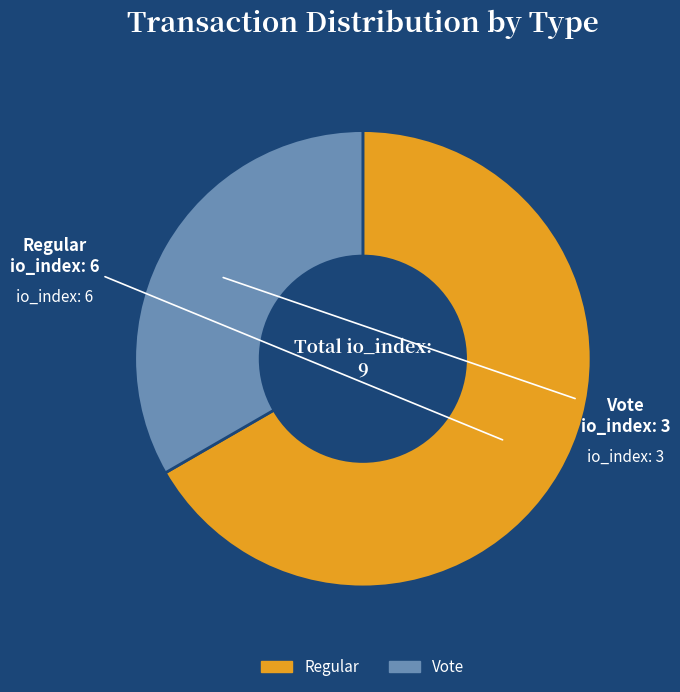

Is it true that Vote is 21% of the pie?

False